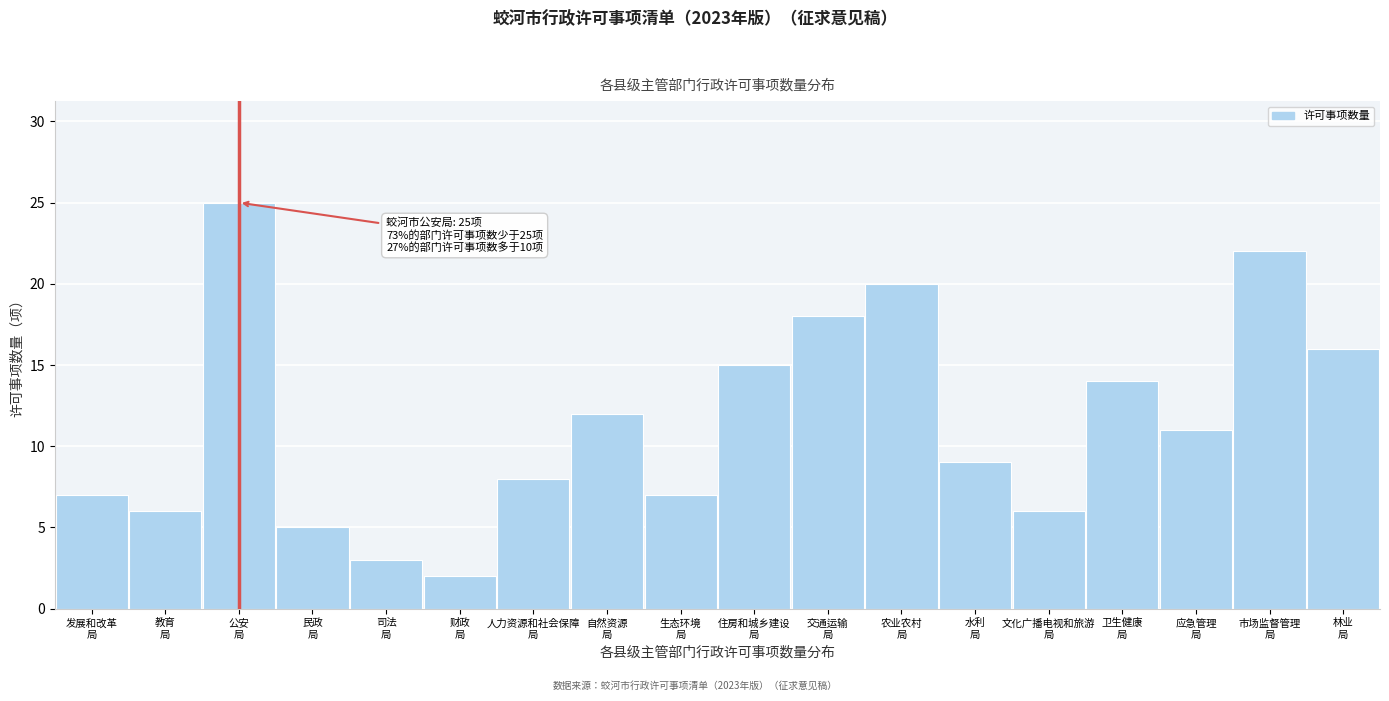

Reading right to left, extract all data points from this chart.

16	22	11	14	6	9	20	18	15	7	12	8	2	3	5	25	6	7